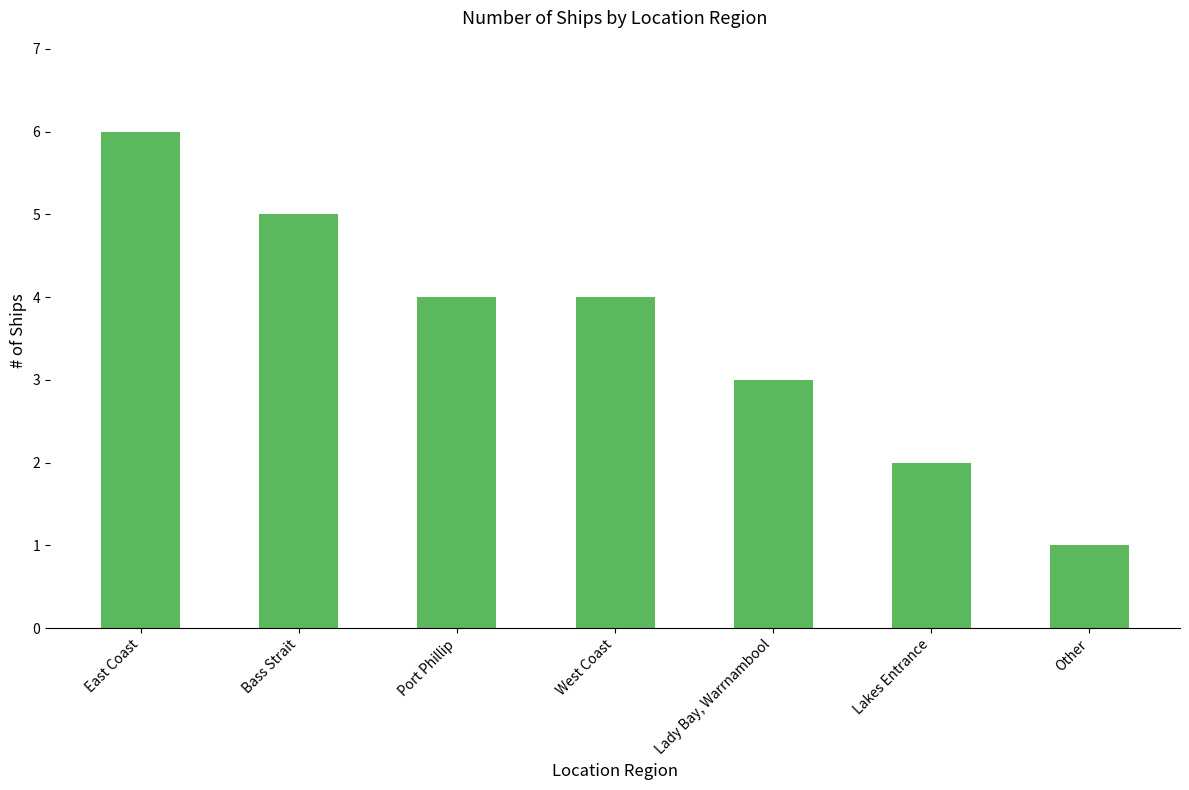

How many data points does each series have?

7